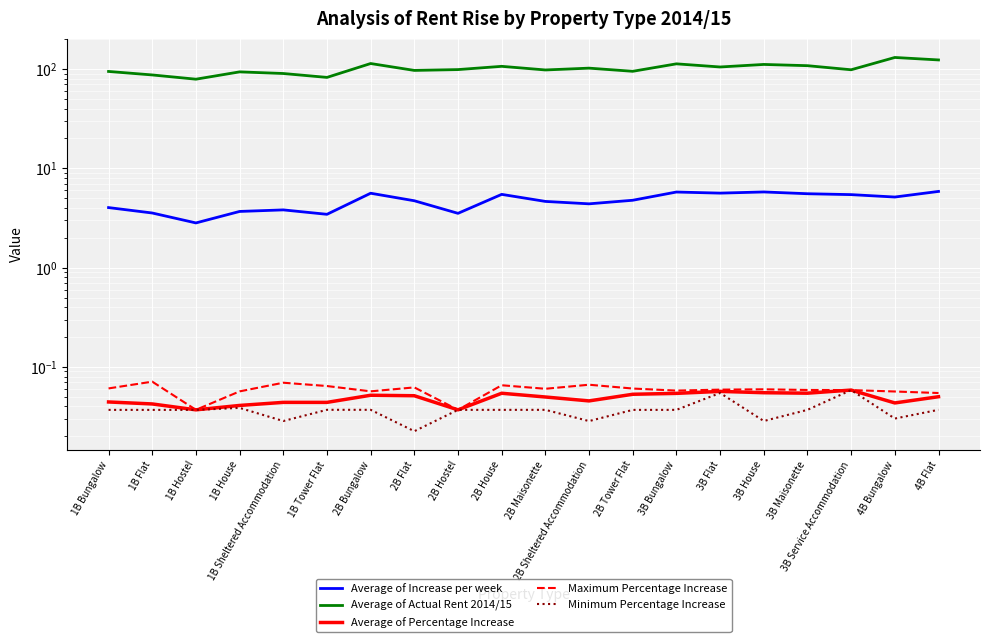

What is the sum of all Maximum Percentage Increase values?

1.2